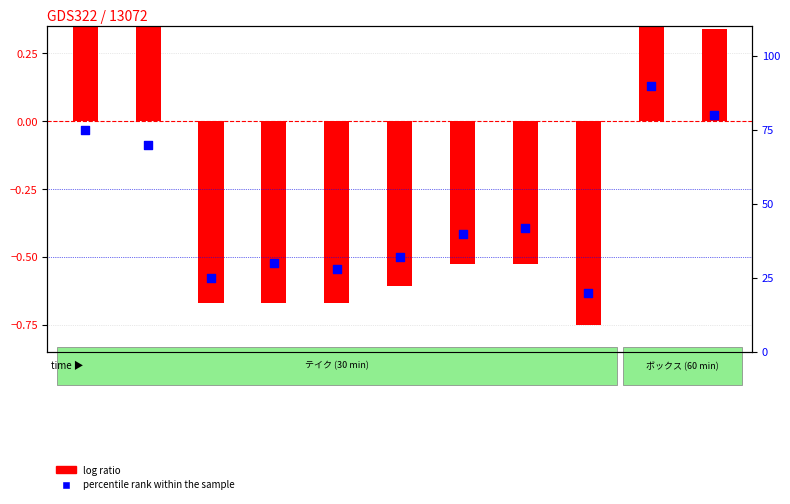

Between テ-09 and テ-08, which is larger?

テ-08